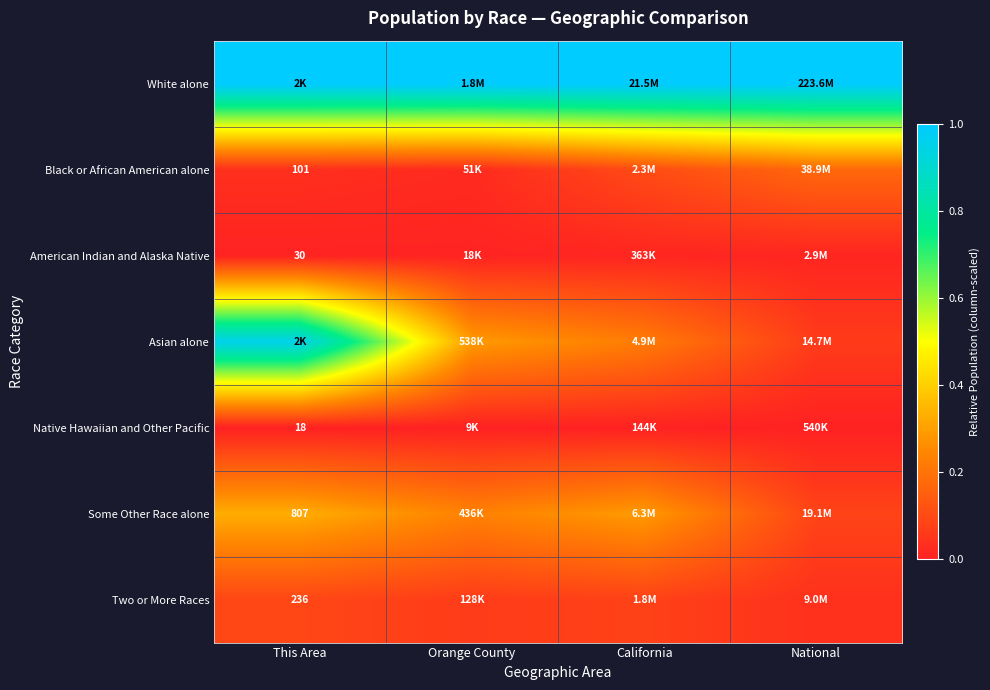

The value of Black or African American alone at California is 0.1. True or false?

True